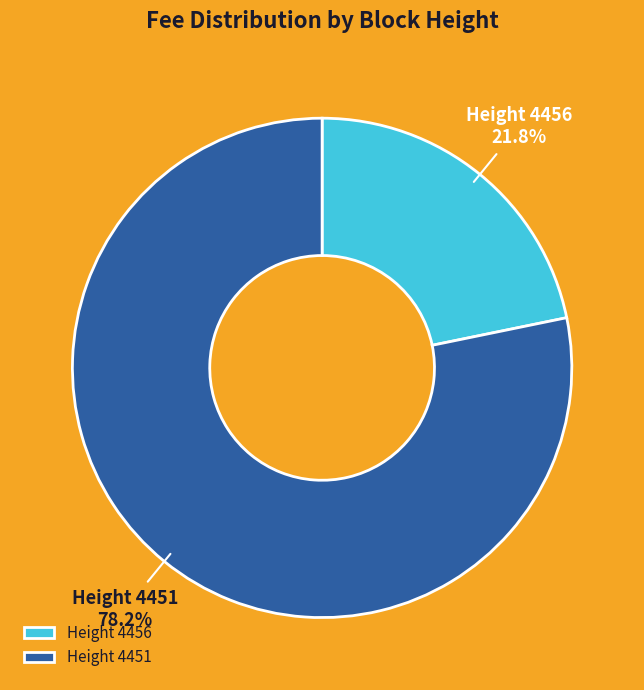

What percentage do Height 4456 and Height 4451 together represent?

100.0%